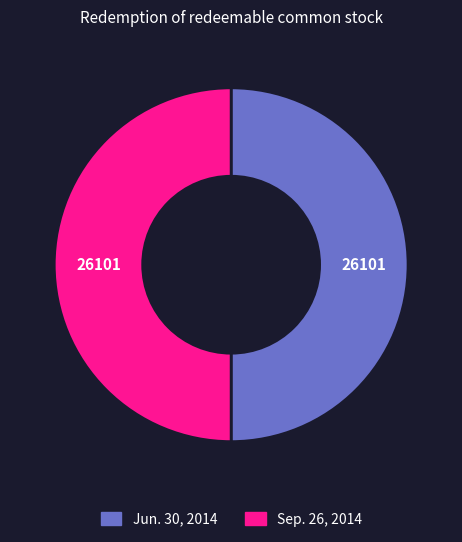

Combined, do Sep. 26, 2014 and Jun. 30, 2014 account for over 50%?

Yes